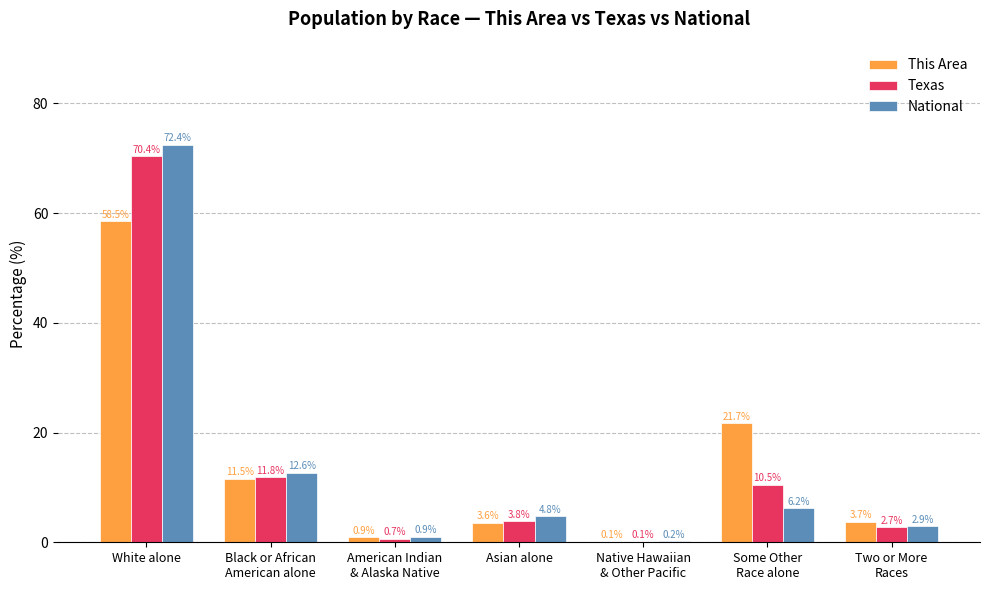

What is the sum of all This Area values?

100.0